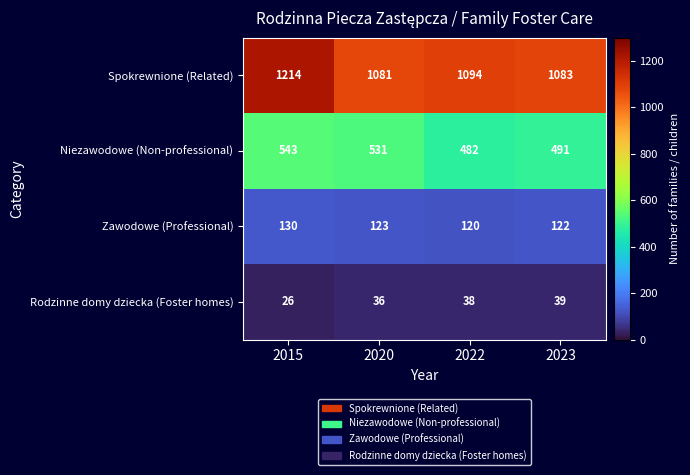

True or false: Spokrewnione (Related) has a value of 616 at 2023.

False